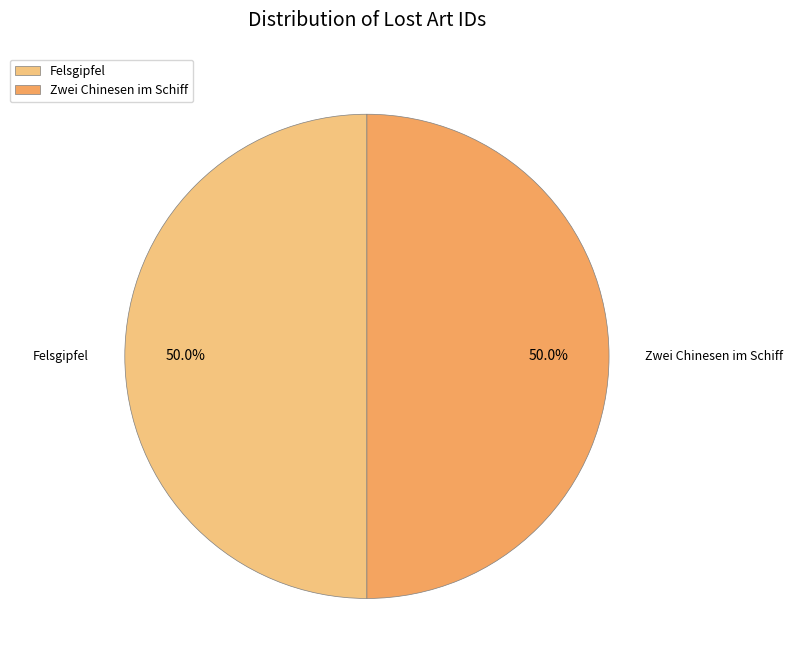

To the nearest percent, what is the combined percentage of Zwei Chinesen im Schiff and Felsgipfel?

100%